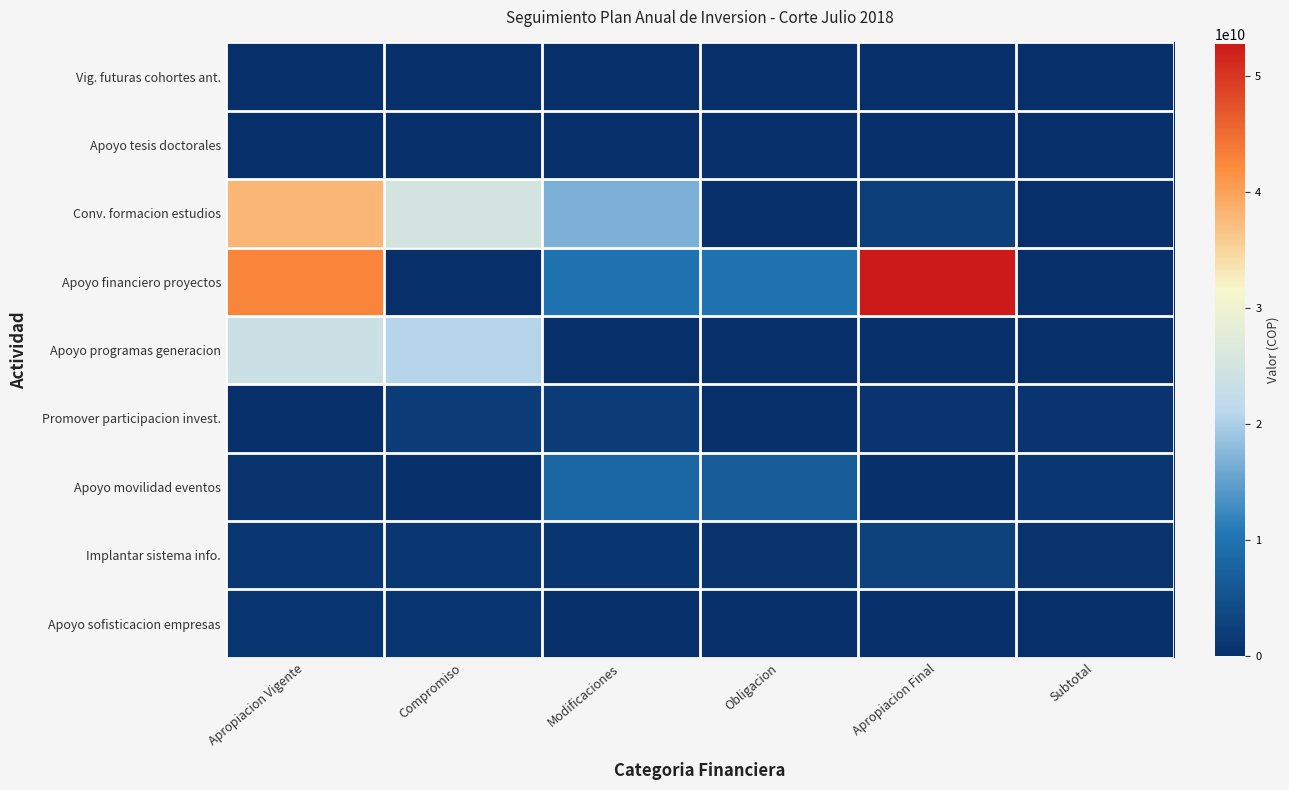

Reading left to right, what are all the values shown in this chart?

Vig. futuras cohortes ant.: Apropiacion Vigente=0	Compromiso=0	Modificaciones=0	Obligacion=0	Apropiacion Final=0	Subtotal=0
Apoyo tesis doctorales: Apropiacion Vigente=0	Compromiso=0	Modificaciones=0	Obligacion=0	Apropiacion Final=0	Subtotal=0
Conv. formacion estudios: Apropiacion Vigente=38000000000	Compromiso=25193000000	Modificaciones=16800000000	Obligacion=0	Apropiacion Final=2295000000	Subtotal=0
Apoyo financiero proyectos: Apropiacion Vigente=42705000000	Compromiso=0	Modificaciones=10000000000	Obligacion=10000000000	Apropiacion Final=52705000000	Subtotal=0
Apoyo programas generacion: Apropiacion Vigente=23795000000	Compromiso=20685000000	Modificaciones=0	Obligacion=0	Apropiacion Final=0	Subtotal=0
Promover participacion invest.: Apropiacion Vigente=0	Compromiso=2000000000	Modificaciones=2000000000	Obligacion=90000000	Apropiacion Final=700000000	Subtotal=790000000
Apoyo movilidad eventos: Apropiacion Vigente=500000000	Compromiso=407035752	Modificaciones=8100000000	Obligacion=6561732917	Apropiacion Final=400000000	Subtotal=1099768722
Implantar sistema info.: Apropiacion Vigente=1068655503	Compromiso=1171344497	Modificaciones=850000000	Obligacion=418400000	Apropiacion Final=2813560503	Subtotal=599949356
Apoyo sofisticacion empresas: Apropiacion Vigente=1000000000	Compromiso=1000000000	Modificaciones=100000000	Obligacion=100000000	Apropiacion Final=200000000	Subtotal=200000000